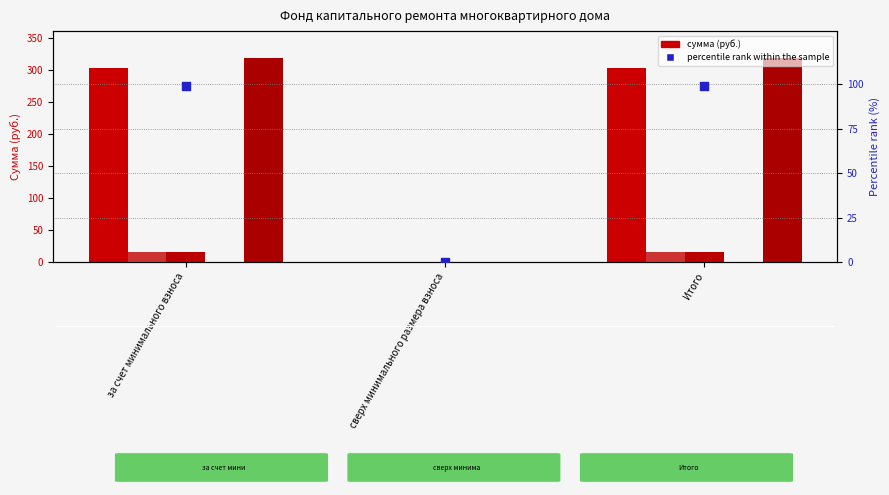

Which series has the largest total across all categories?

Остаток на конец